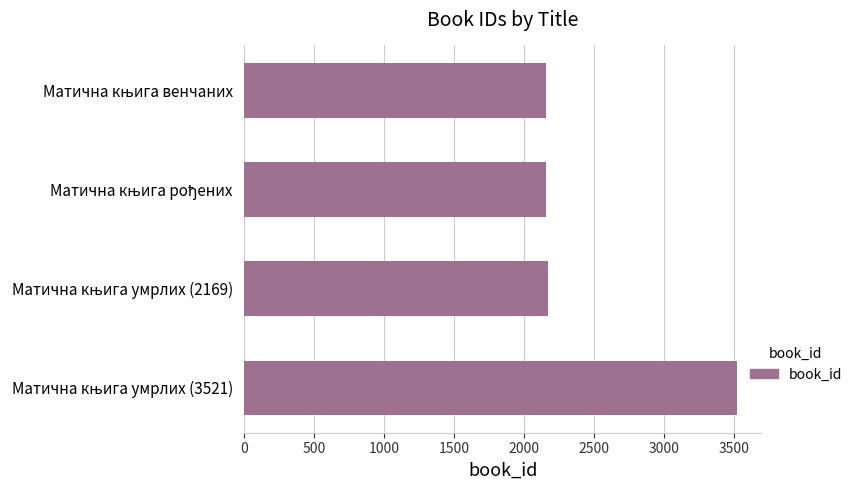

What is the minimum value shown in the chart?

2159